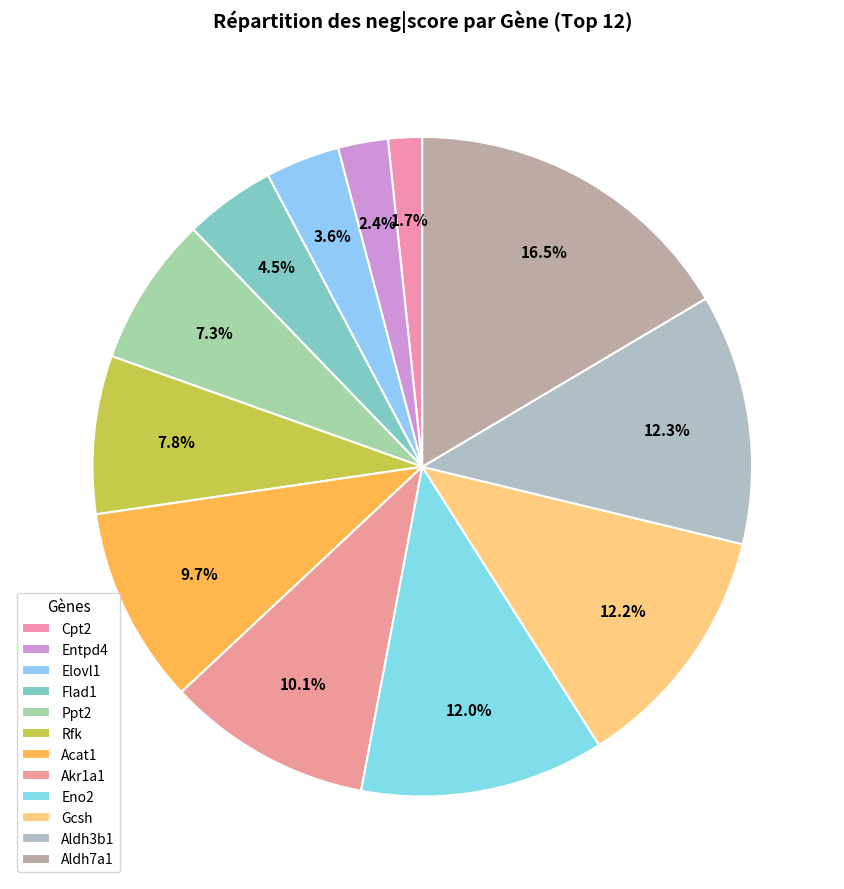

Is it true that Acat1 is 10% of the pie?

True